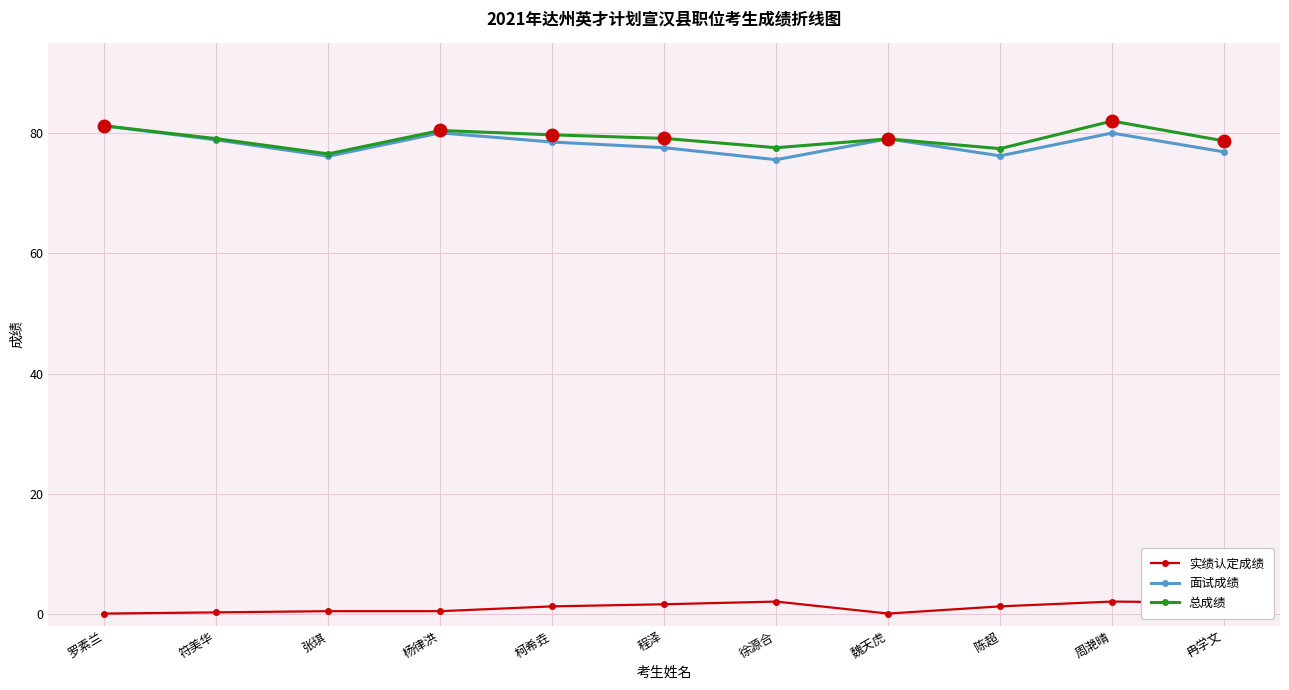

How many categories are shown in the chart?

11